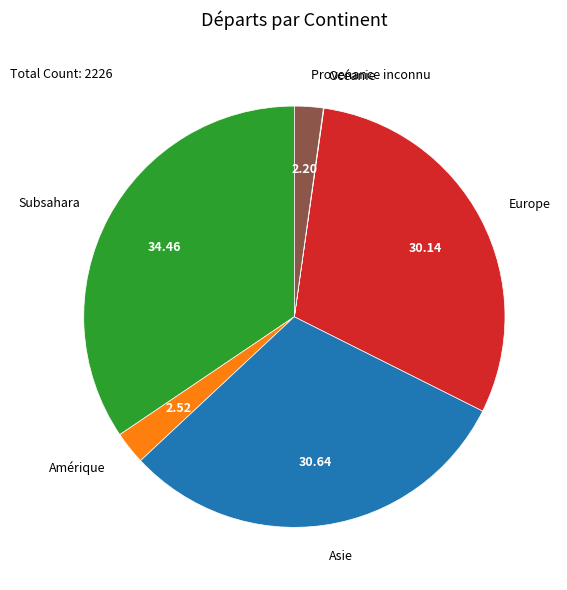

Combined, do Asie and Europe account for over 50%?

Yes